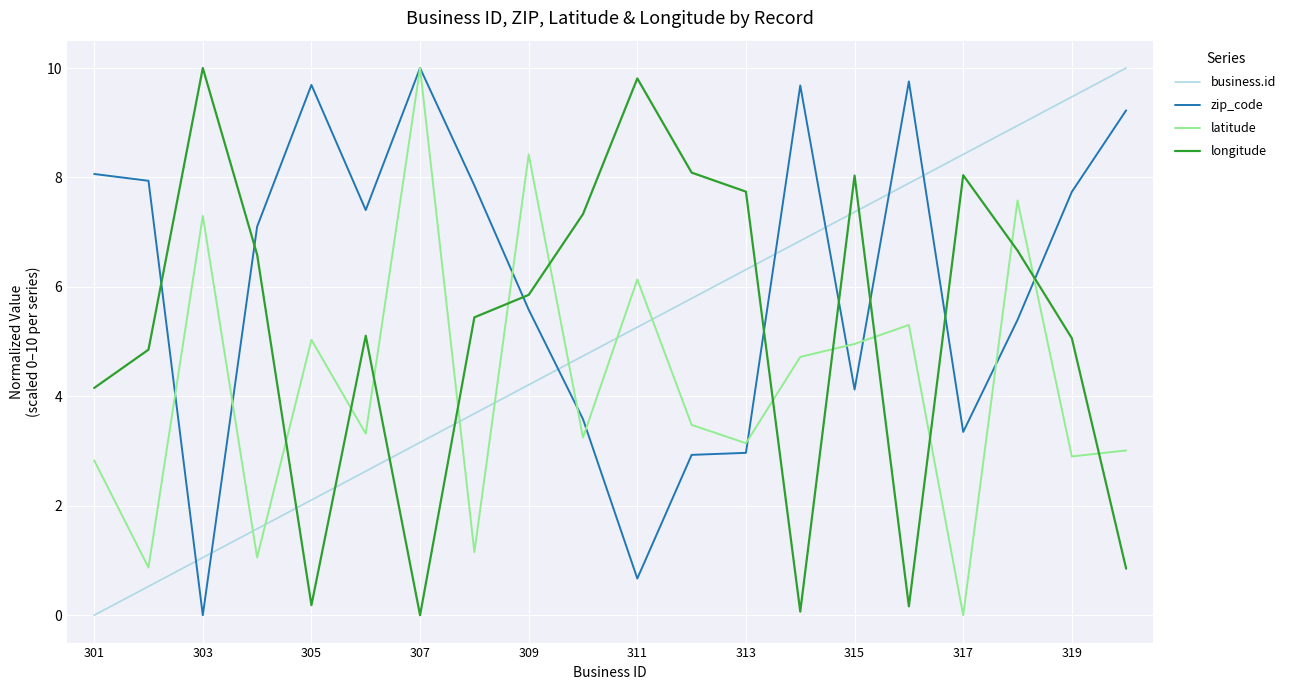

What is the maximum value shown in the chart?

10.0